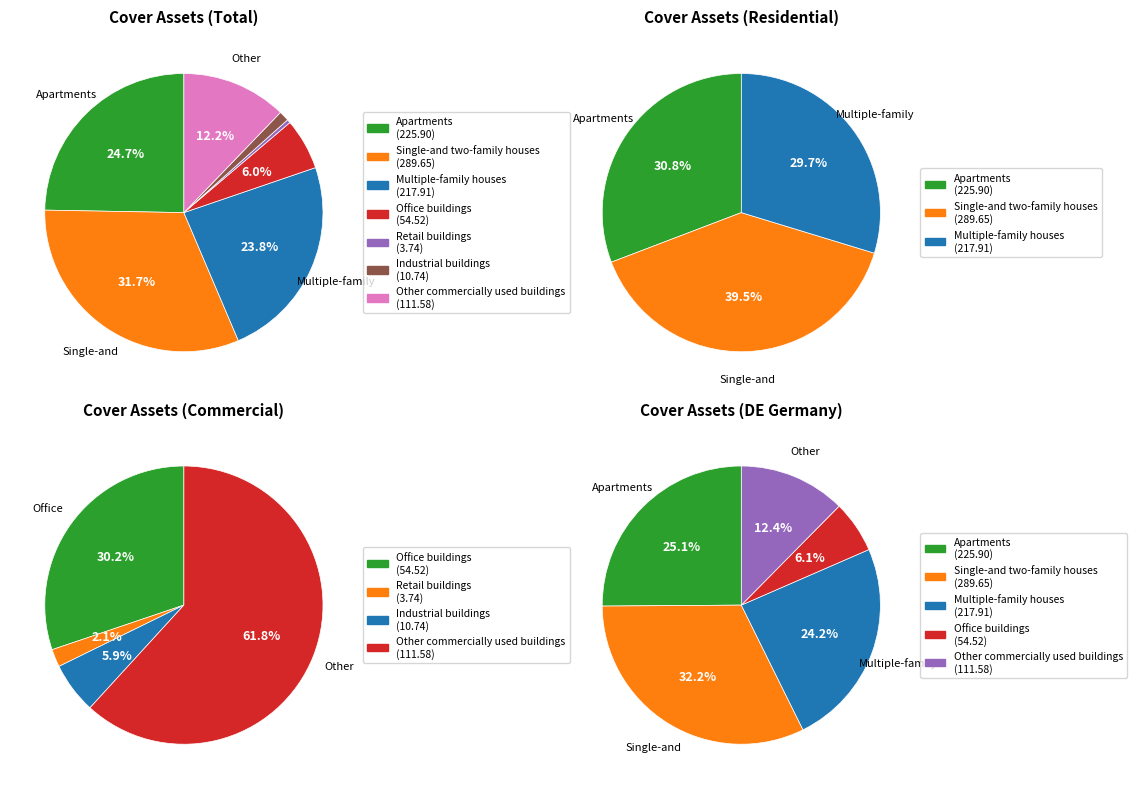

Is there a majority slice in this chart?

No